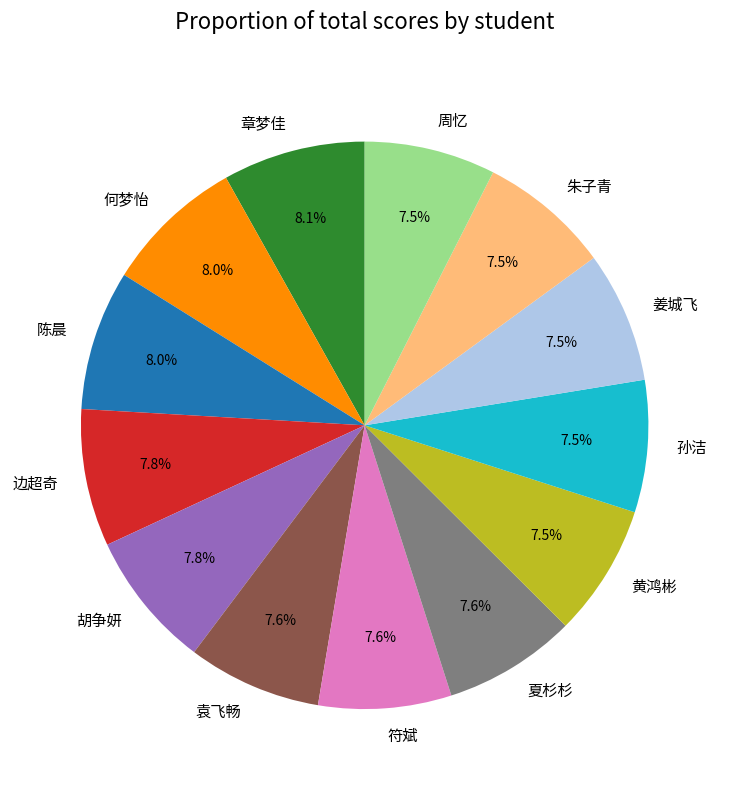

To the nearest percent, what percentage of the pie is 袁飞畅?

8%